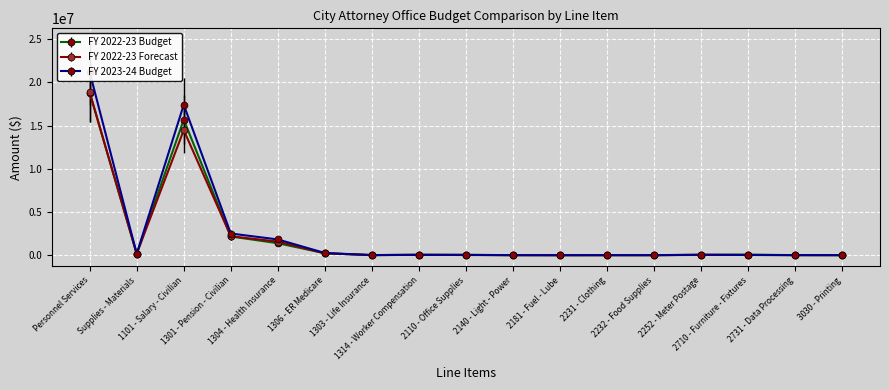

What is the difference between the second highest and minimum values in the FY 2022-23 Forecast series?

14460734